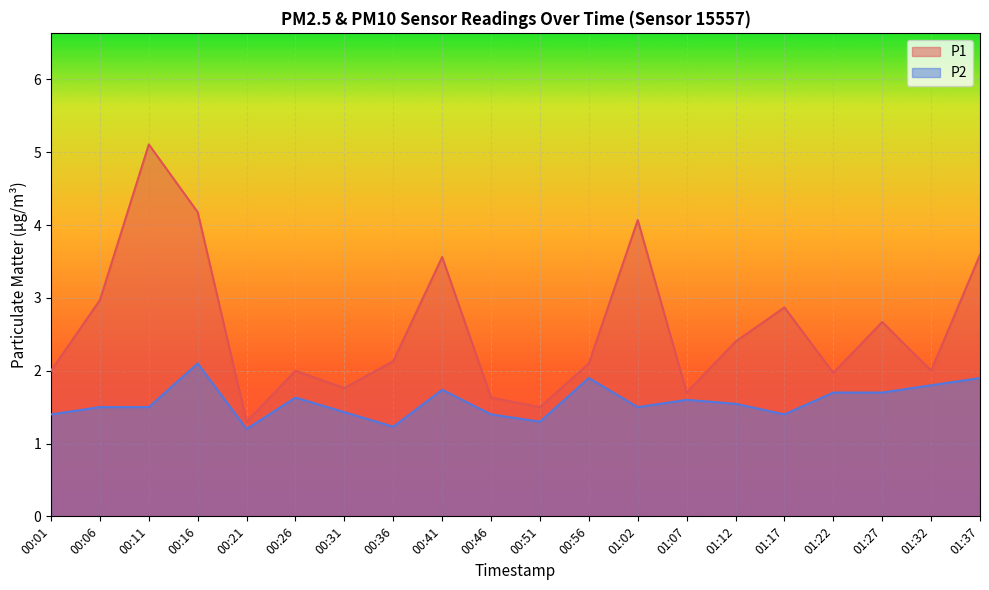

What is the difference between the P2 values at 01:37 and 00:16?

0.2